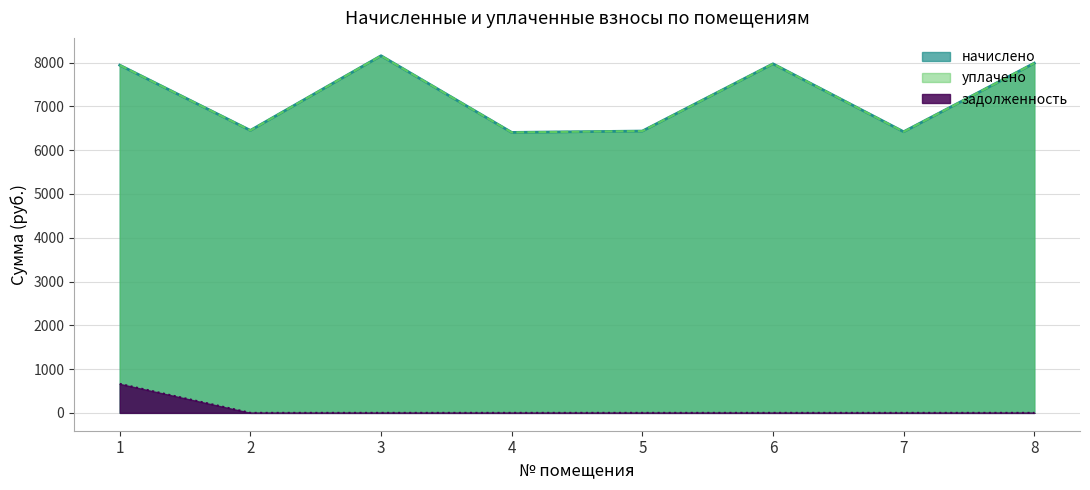

True or false: уплачено and задолженность cross at least once.

False